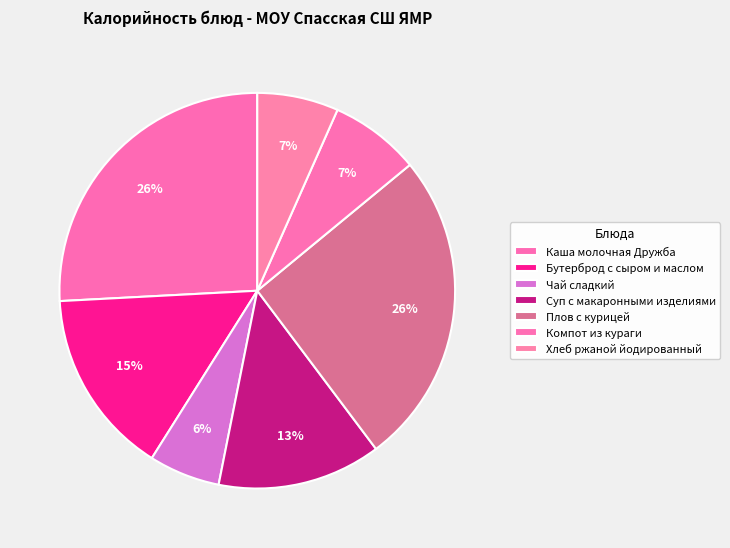

To the nearest percent, what is the difference between the Чай сладкий and Плов с курицей slice percentages?

20%